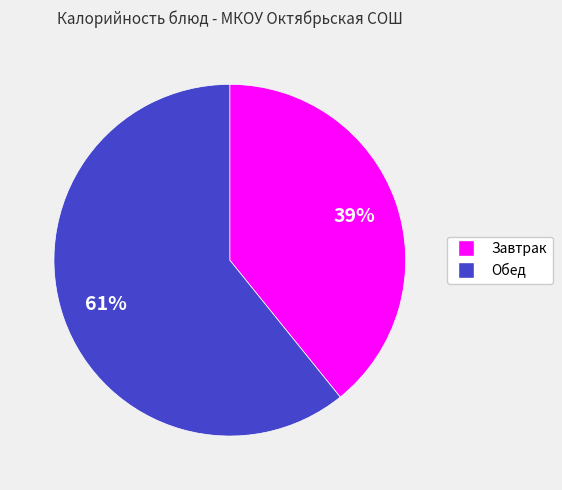

To the nearest percent, what is the average slice percentage?

50%